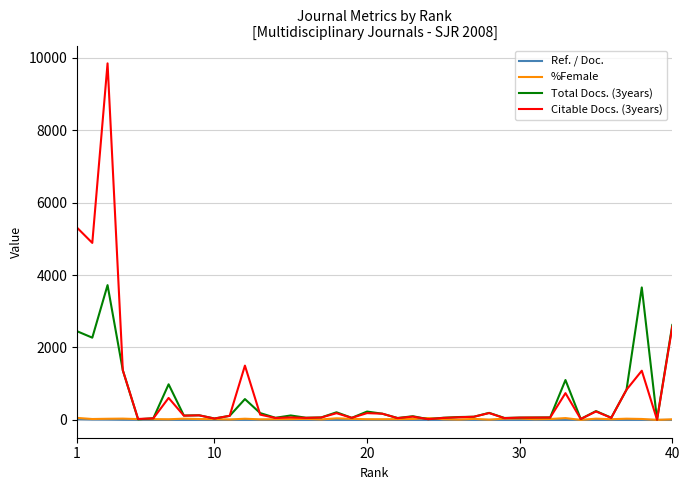

Which series has the widest spread of values?

Citable Docs. (3years)